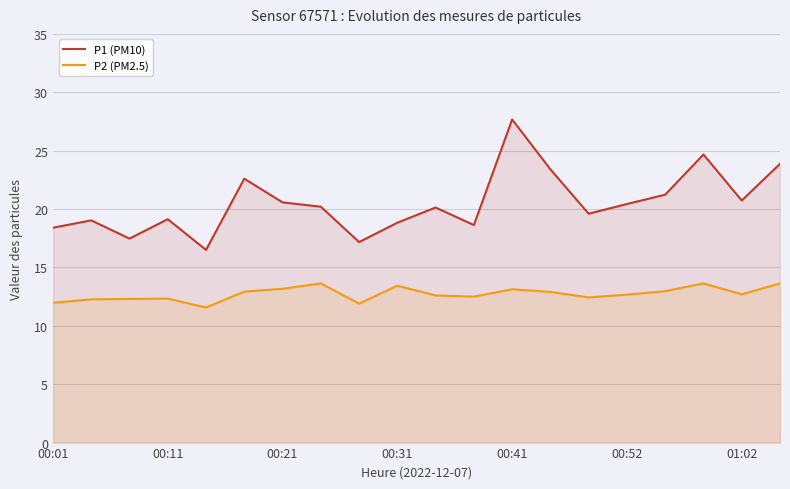

How many values in the P2 (PM2.5) series are below 12?

3